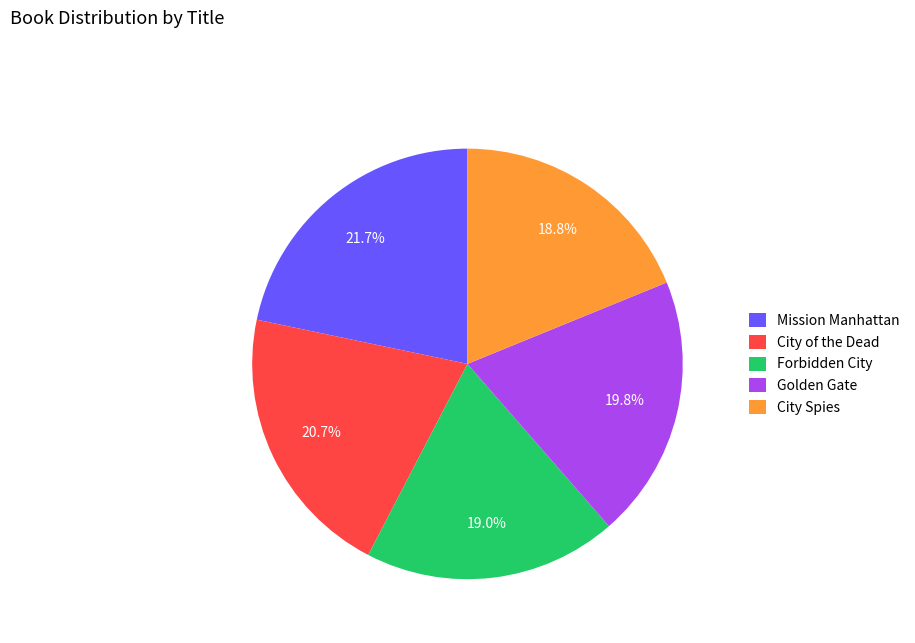

How many slices are in this pie chart?

5